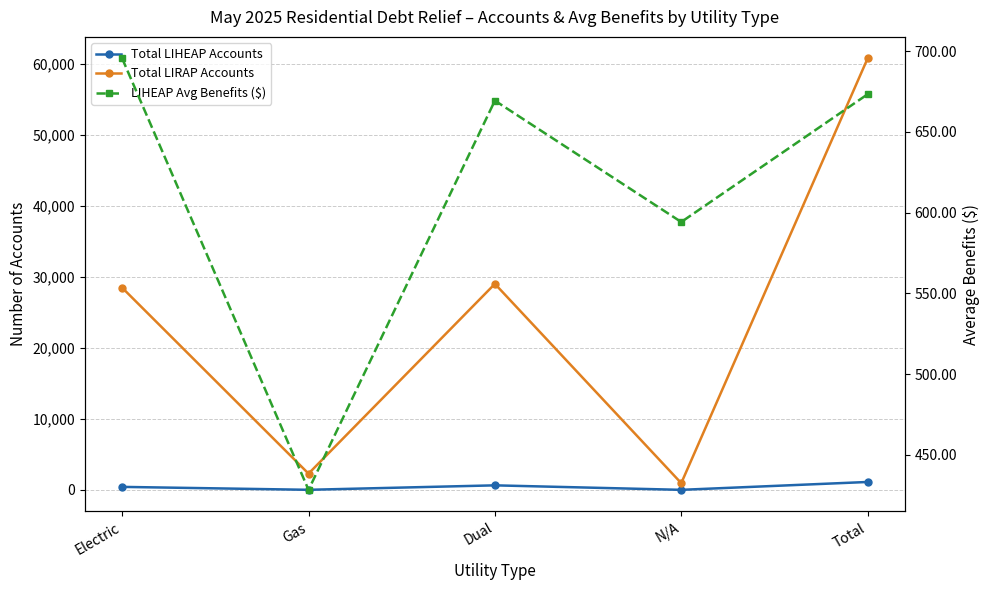

In Total LIHEAP Accounts, how many points are lower than both neighbors (excluding endpoints)?

2